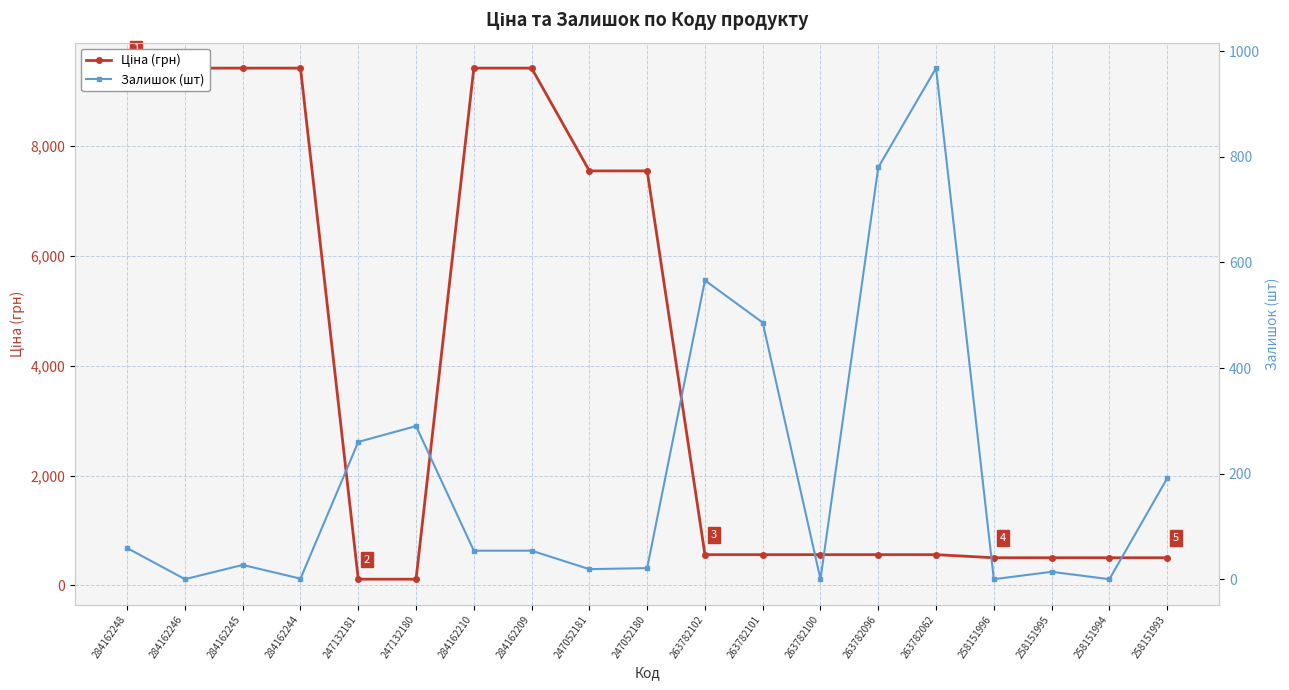

How many series are shown in this chart?

2